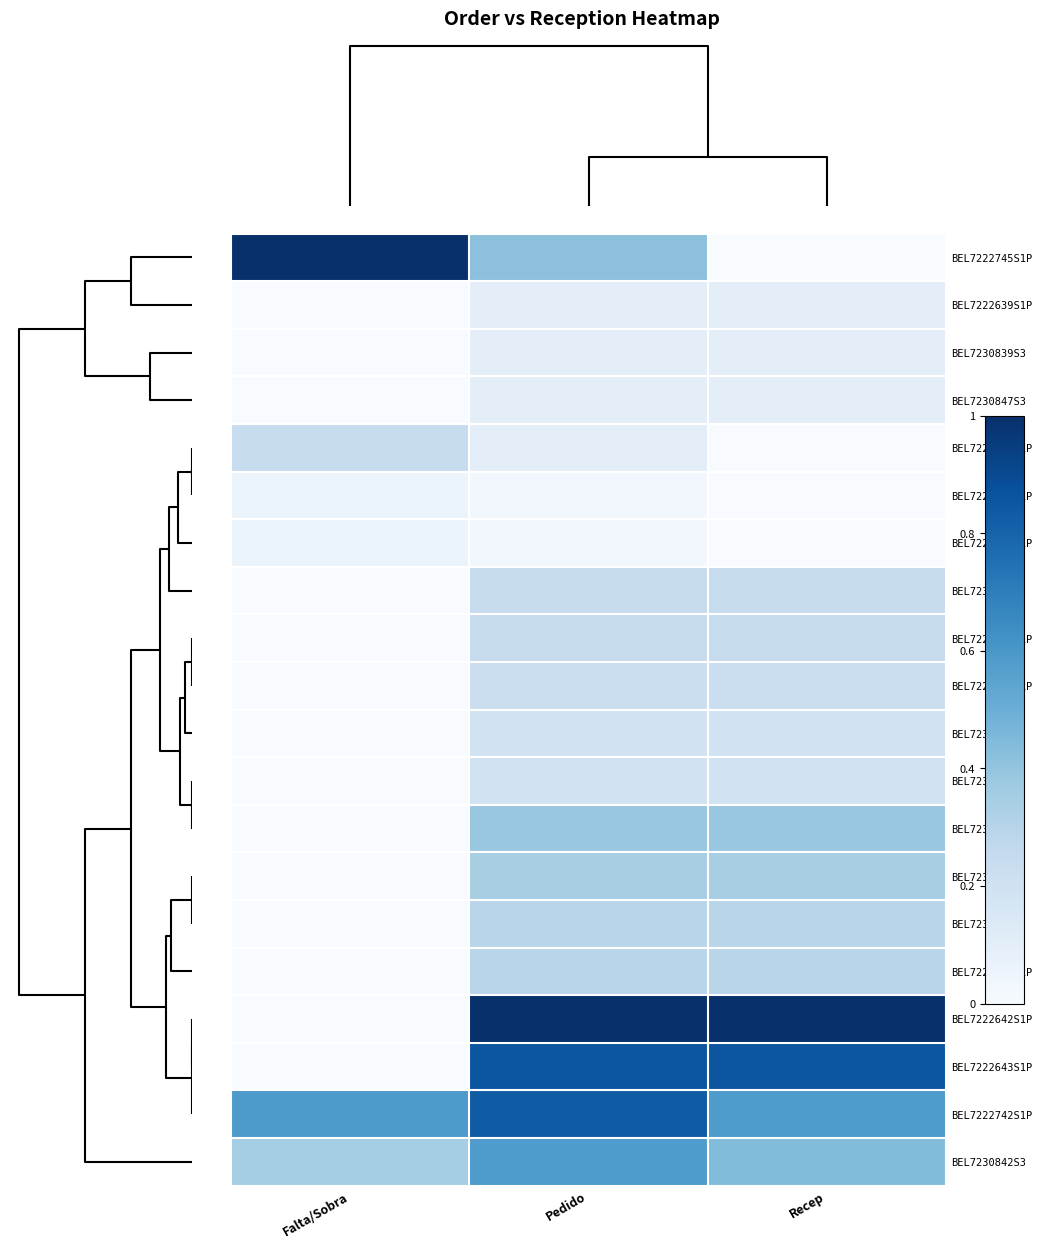

List the series in order of their peak value, highest first.

BEL7222745S1P, BEL7222642S1P, BEL7222643S1P, BEL7222742S1P, BEL7230842S3, BEL7230843S3, BEL7230841S3, BEL7230844S3, BEL7222640S1P, BEL7230846S3, BEL7222641S1P, BEL7222746S1P, BEL7222644S1P, BEL7230840S3, BEL7230845S3, BEL7222639S1P, BEL7230839S3, BEL7230847S3, BEL7222646S1P, BEL7222739S1P